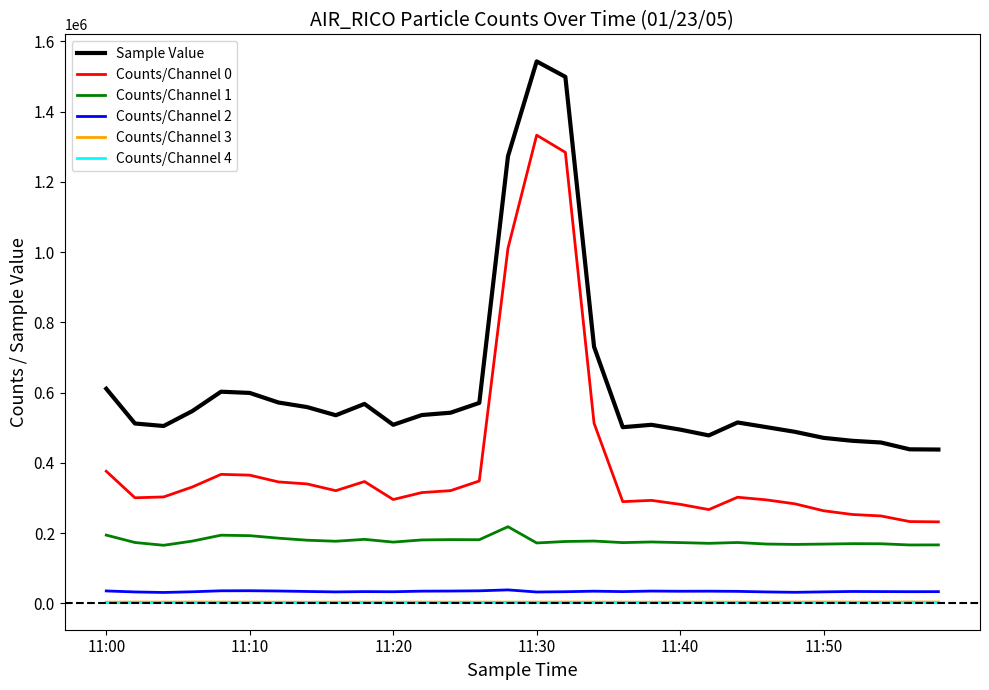

True or false: Counts/Channel 1 and Counts/Channel 4 intersect in this chart.

False